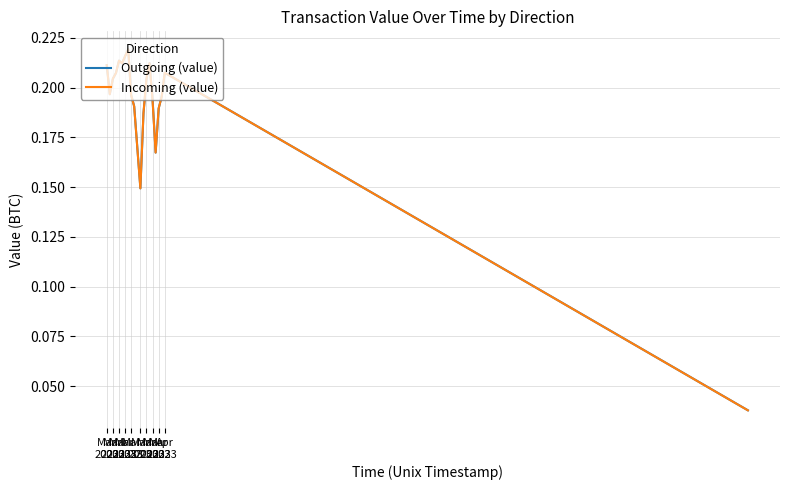

At which label does Outgoing (value) reach its peak?

Mar
2023